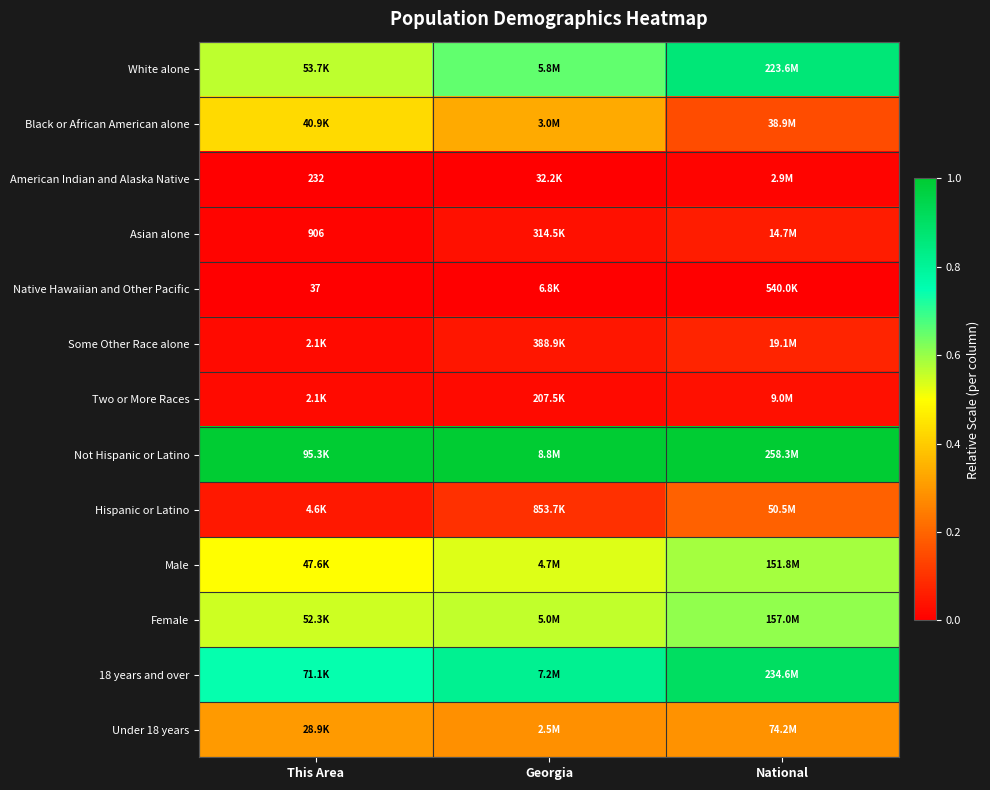

True or false: Hispanic or Latino has a value of 0.3 at National.

False